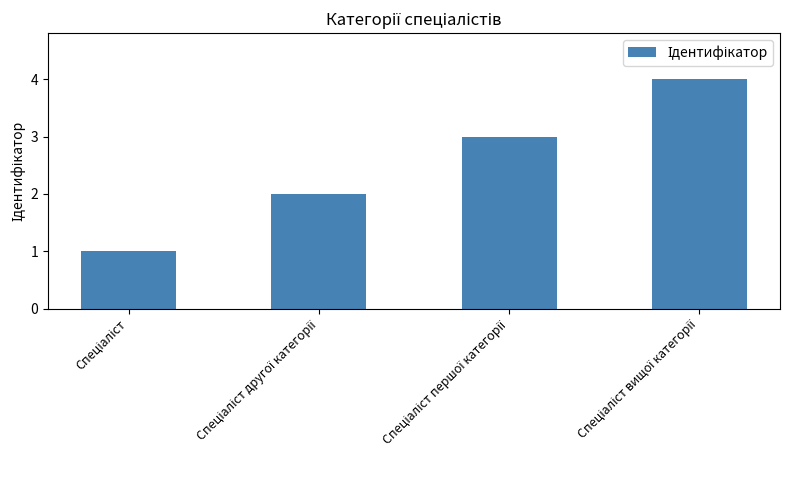

What is the difference between the maximum and minimum values?

3